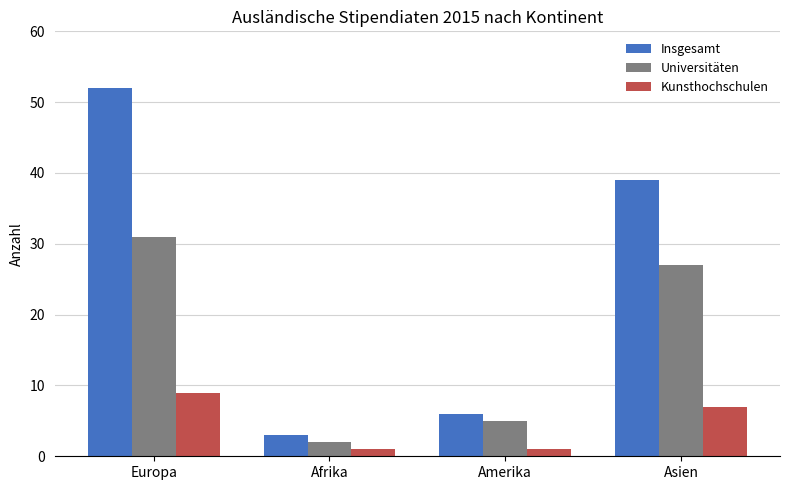

Reading left to right, transcribe all the data shown in this chart.

Insgesamt: 52	3	6	39
Universitäten: 31	2	5	27
Kunsthochschulen: 9	1	1	7